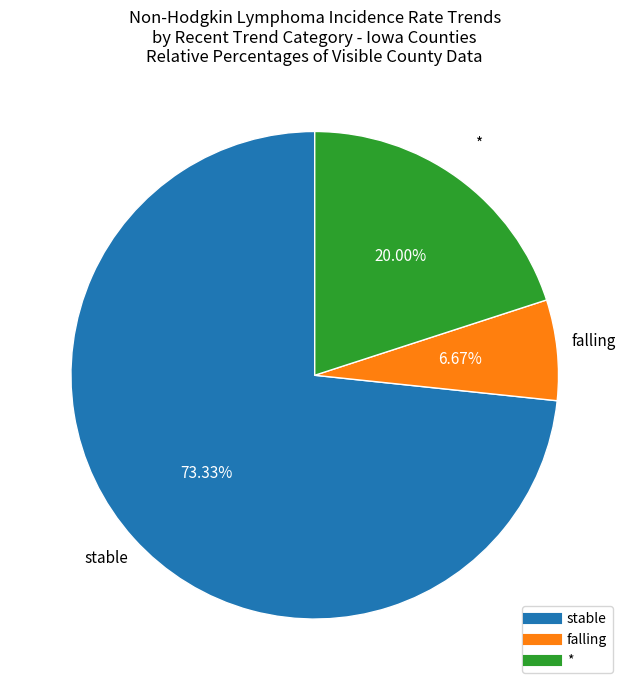

Does any single category account for the majority?

Yes